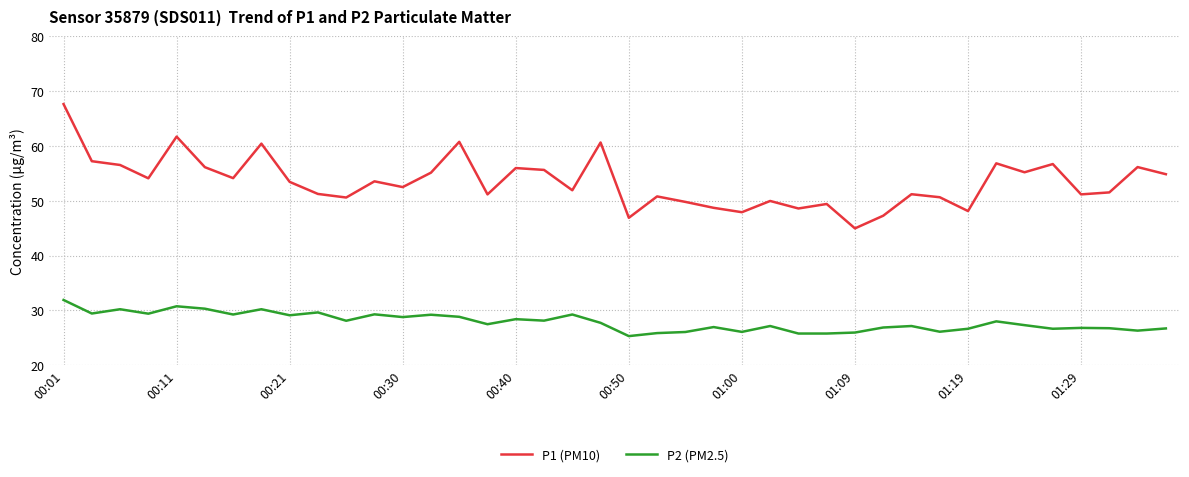

What is the difference between the maximum and minimum values in the P2 (PM2.5) series?

6.6